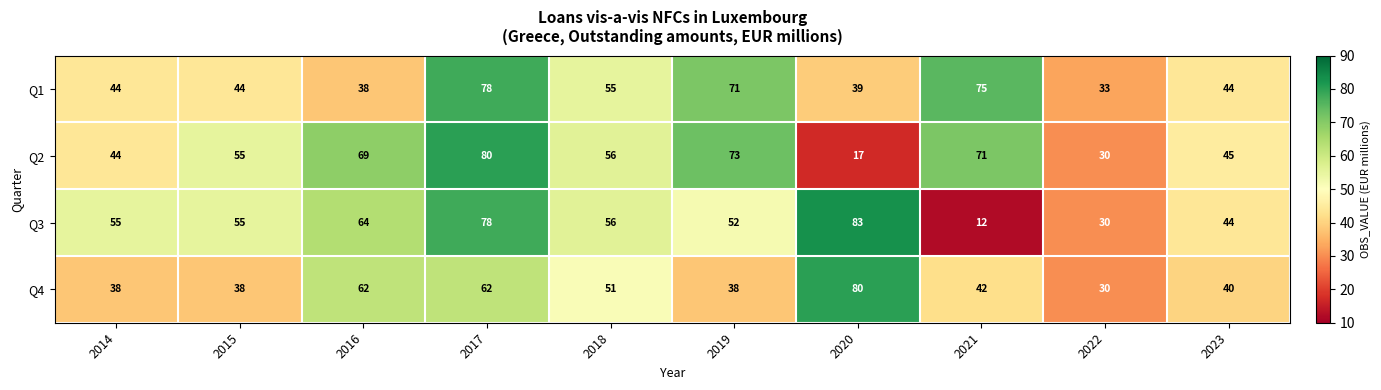

What is the total value across all series at 2020?

219